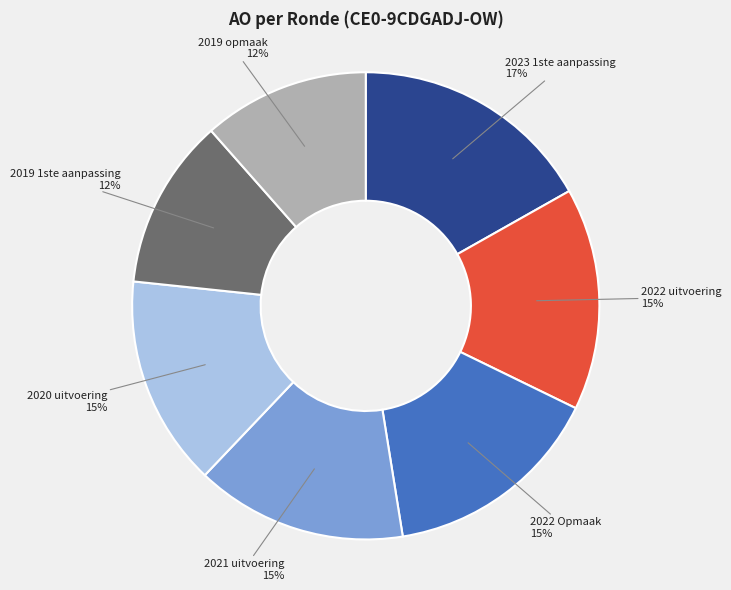

Is the sum of 2022 uitvoering and 2023 1ste aanpassing greater than half?

No